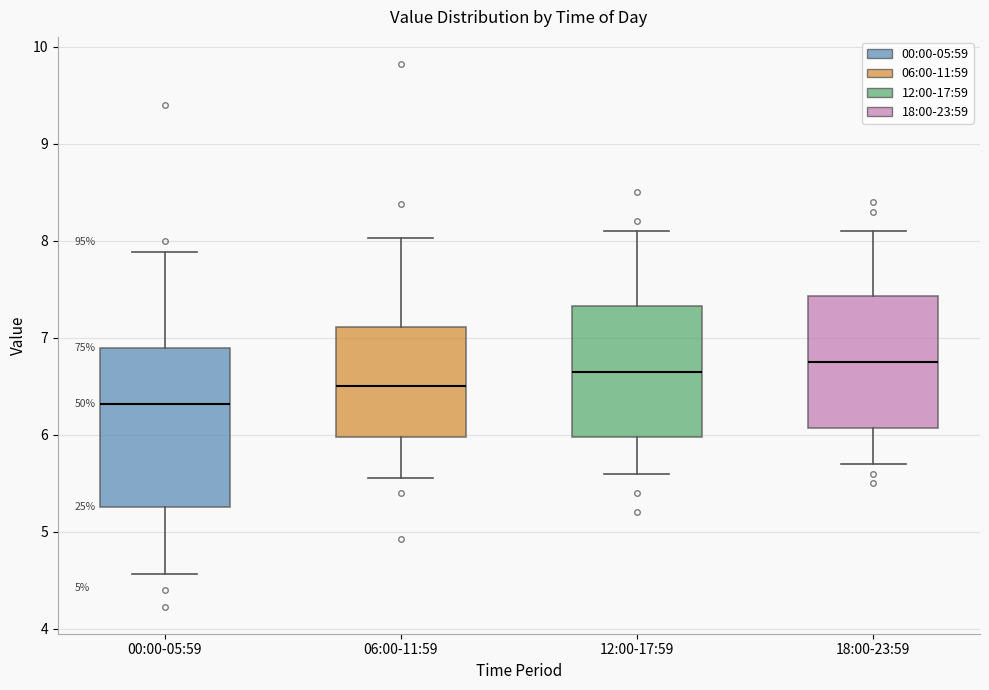

Comparing the boxes themselves (not the whiskers), which one is the tallest?

00:00-05:59